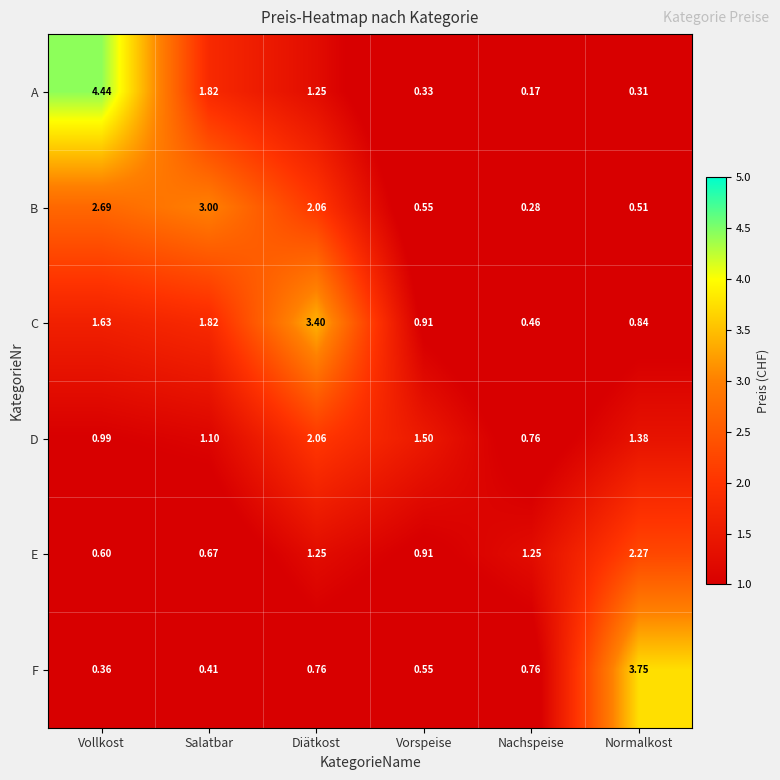

What is the difference between the highest and lowest values at Nachspeise?

1.1